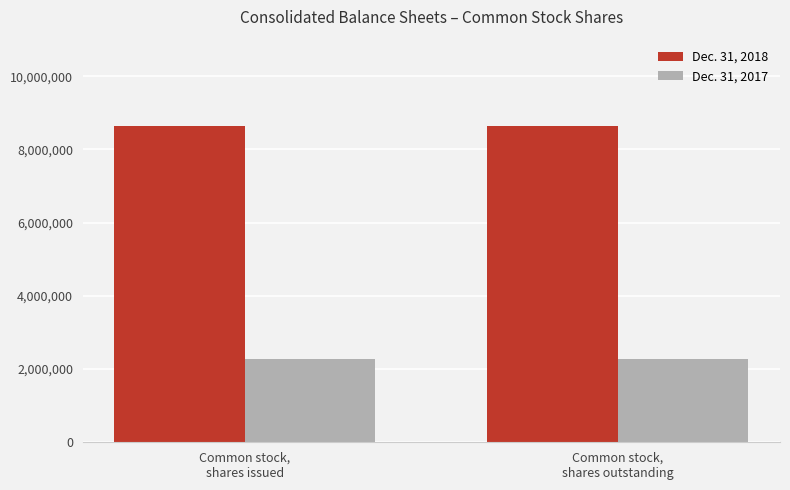

Count the number of categories in the chart.

2